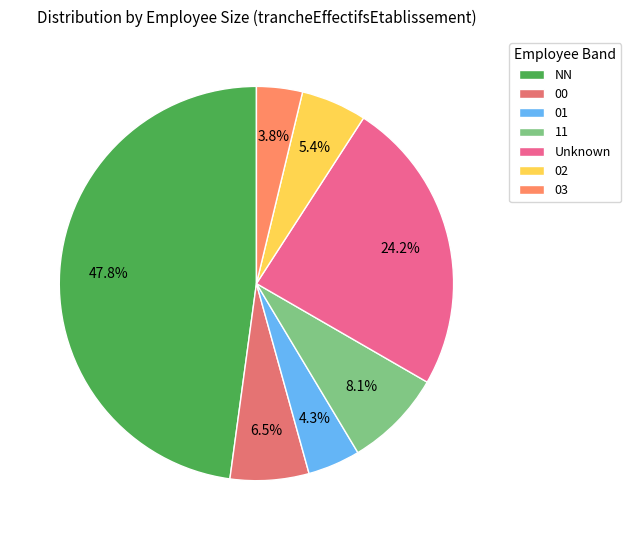

Does 02 represent more than half of the total?

No